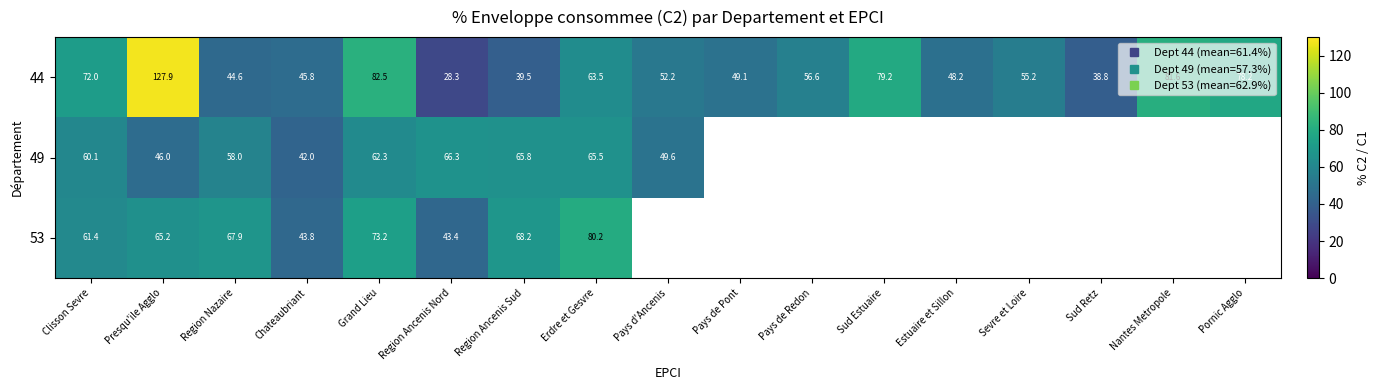

Where is 44 nearest to the value 78?

Pornic Agglo